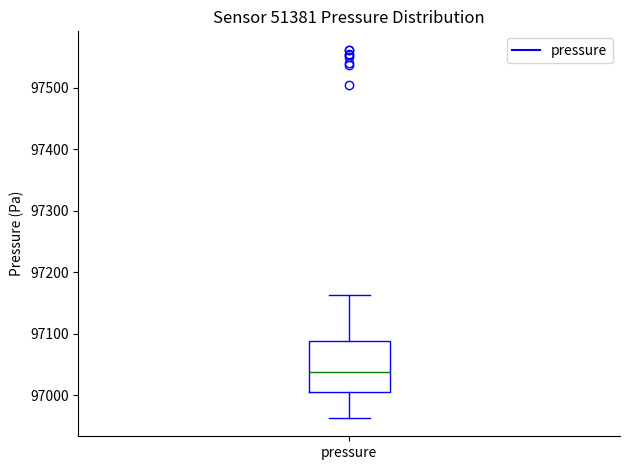

Read this box plot against the y-axis: the position of the median line, the range covered by the box, and the ends of both whiskers. The values are not printed on the chart, so give them approximately, as read against the axis.

median 97040, box 97010 to 97090, whiskers 96960 to 97160